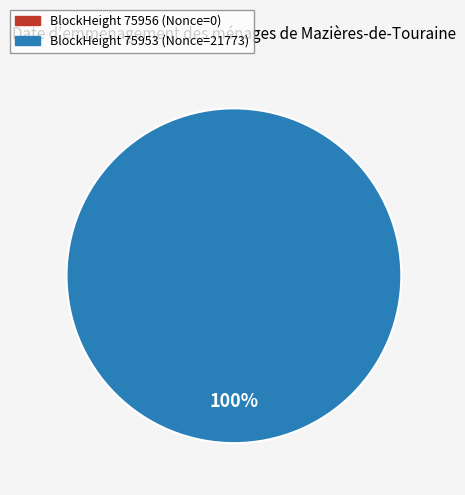

How many slices are in this pie chart?

2